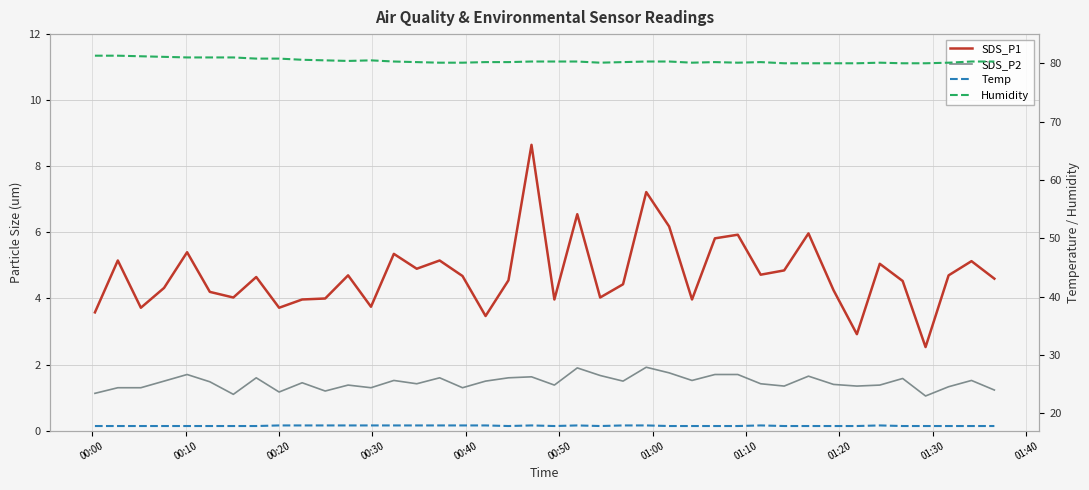

What position from the left is 00:10?

2